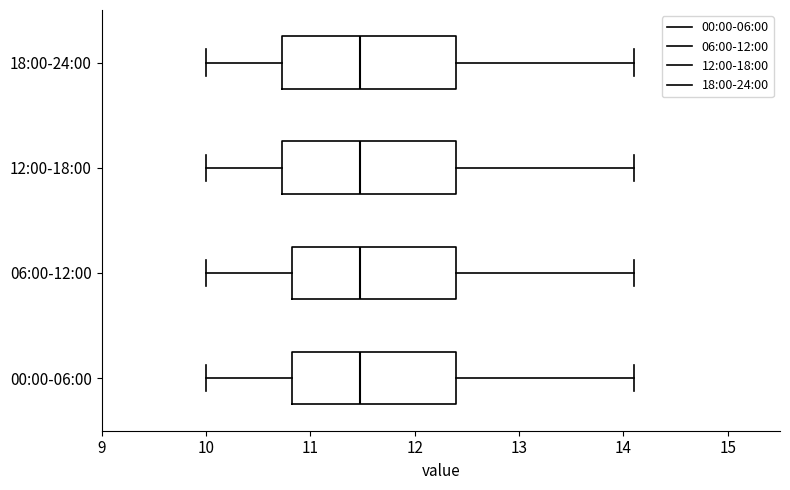

Reading bottom to top, read every box against the x-axis: the position of its median line, the range the box covers, and the ends of its whiskers. The values are not printed on the chart, so give them approximately, as read against the axis.

00:00-06:00: median 11.5, box 10.8 to 12.4, whiskers 10.0 to 14.1
06:00-12:00: median 11.5, box 10.8 to 12.4, whiskers 10.0 to 14.1
12:00-18:00: median 11.5, box 10.7 to 12.4, whiskers 10.0 to 14.1
18:00-24:00: median 11.5, box 10.7 to 12.4, whiskers 10.0 to 14.1